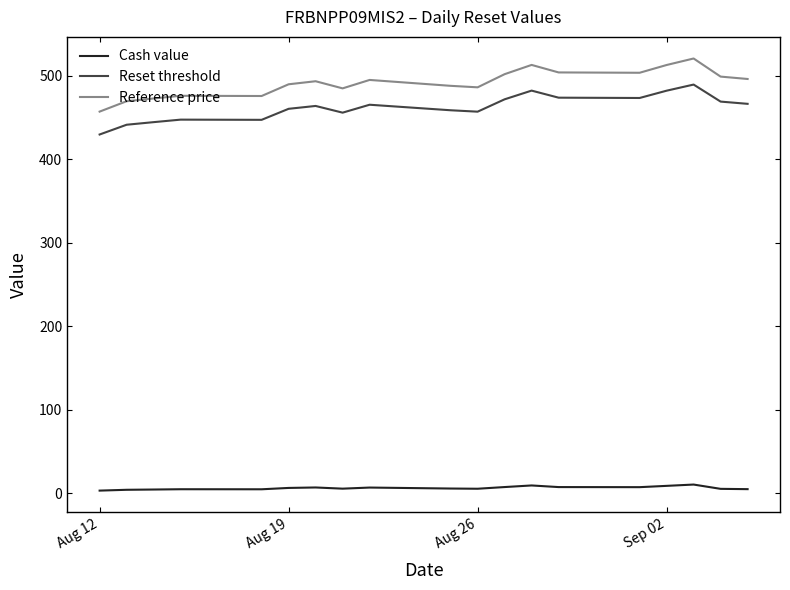

What is the greatest value displayed?

520.8